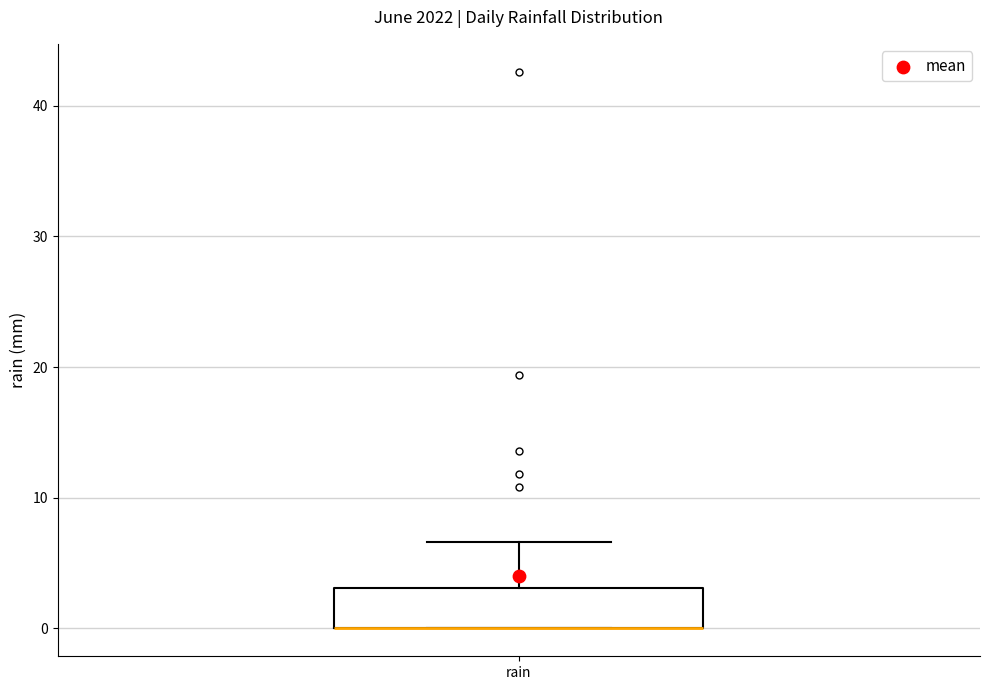

Read this box plot against the y-axis: the position of the median line, the range covered by the box, and the ends of both whiskers. The values are not printed on the chart, so give them approximately, as read against the axis.

median 0 (drawn on the box's lower edge), box 0 to 3, whiskers 0 to 7